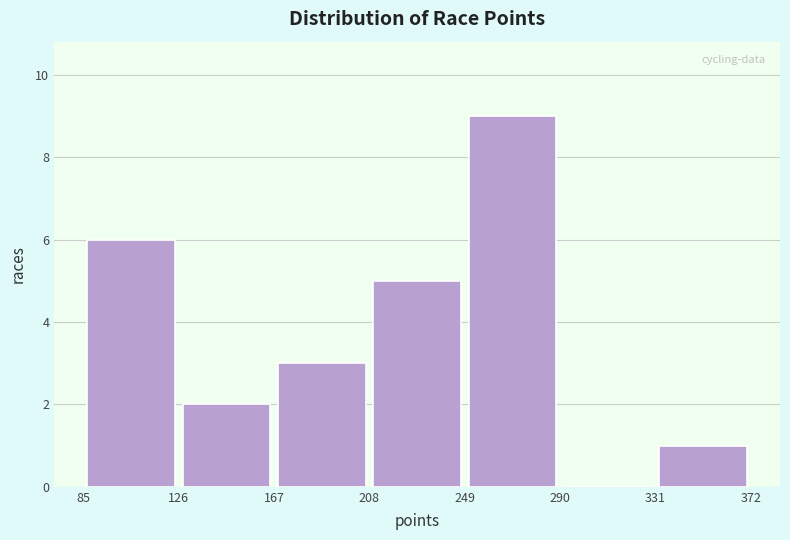

Reading left to right, transcribe this chart: for each bar, give the range it covers on the x-axis and its height. The values are not printed on the chart, so give them approximately, as read against the axis.

85 to 126: 6
126 to 167: 2
167 to 208: 3
208 to 249: 5
249 to 290: 9
290 to 331: 0
331 to 372: 1